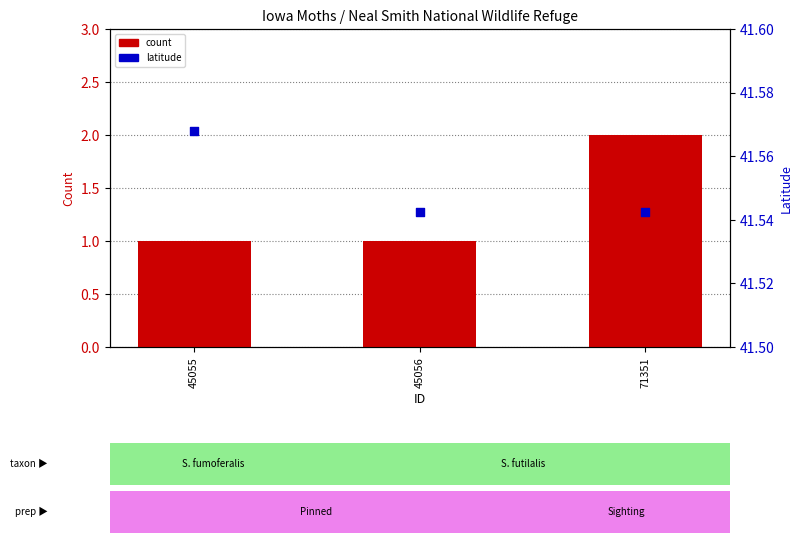

Which series reaches the maximum Y coordinate?

Latitude